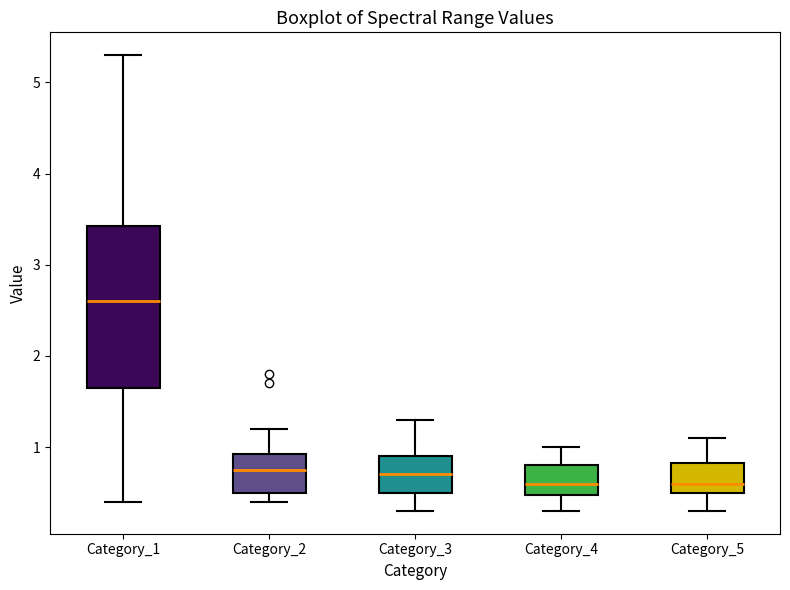

Where does the median line of the box for Category_3 sit on the y-axis? The values are not printed on the chart, so give them approximately, as read against the axis.

0.7